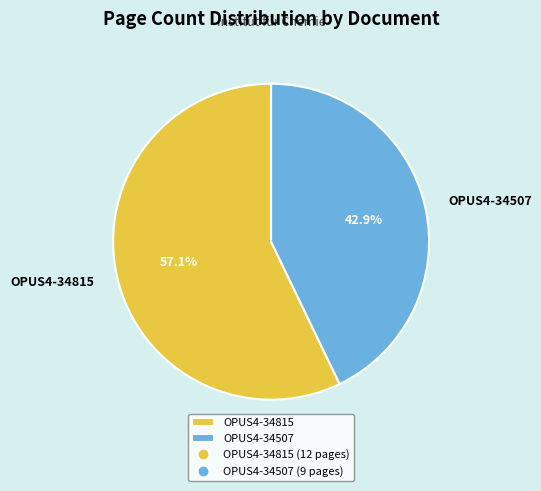

To the nearest percent, what is the difference between the largest and smallest slice percentages?

14%